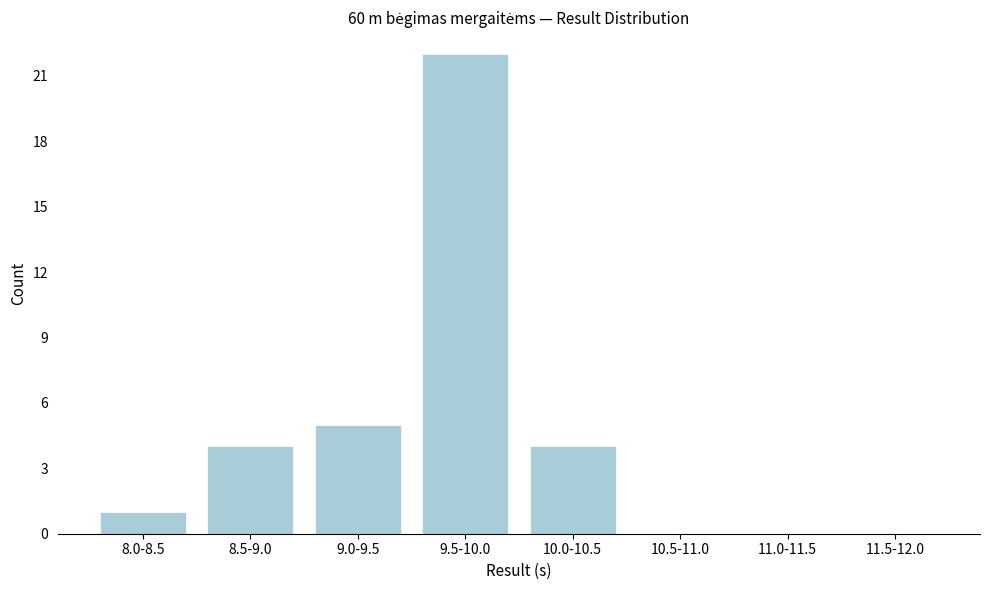

Reading left to right, transcribe all the data shown in this chart.

8.0-8.5=1	8.5-9.0=4	9.0-9.5=5	9.5-10.0=22	10.0-10.5=4	10.5-11.0=0	11.0-11.5=0	11.5-12.0=0